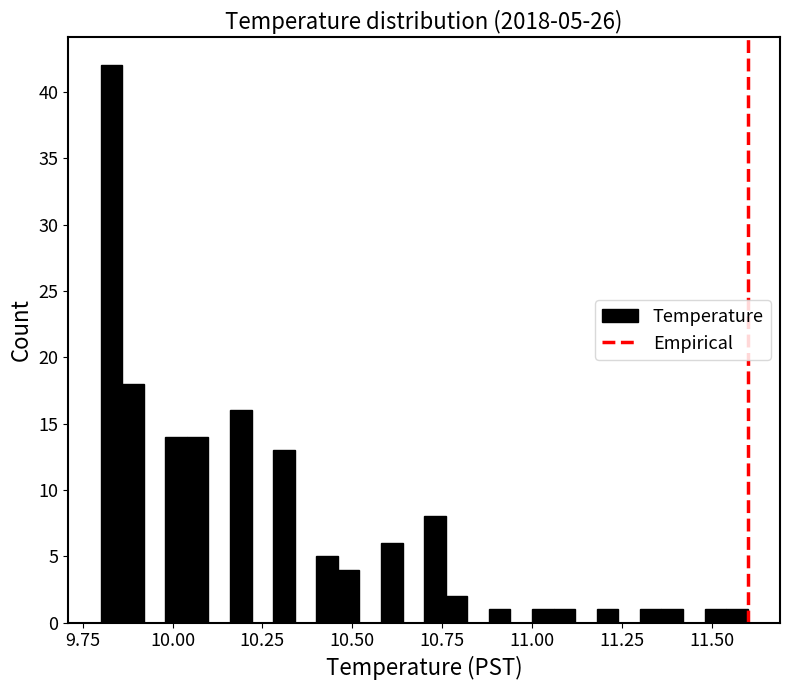

Around what value on the x-axis is the tallest bar? Give the approximate position of its centre, as read against the axis.

9.85